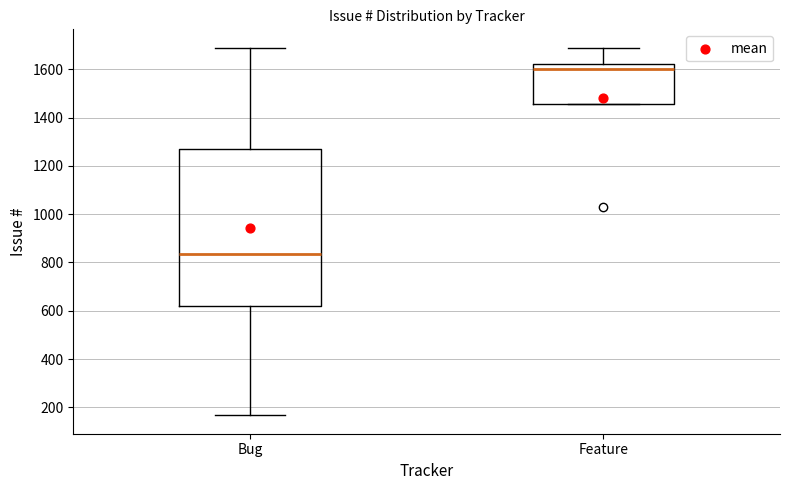

Reading left to right, read every box against the y-axis: the position of its median line, the range the box covers, and the ends of its whiskers. The values are not printed on the chart, so give them approximately, as read against the axis.

Bug: median 840, box 620 to 1280, whiskers 160 to 1680
Feature: median 1600, box 1460 to 1620, whiskers 1460 to 1680